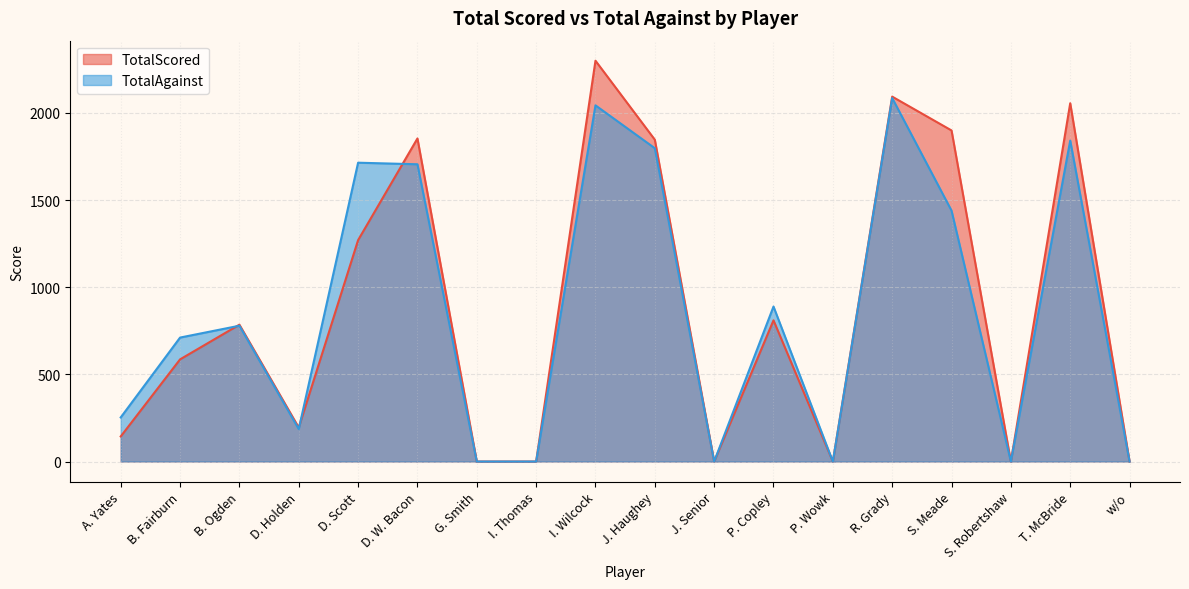

At which label does TotalAgainst first exceed 779?

D. Scott